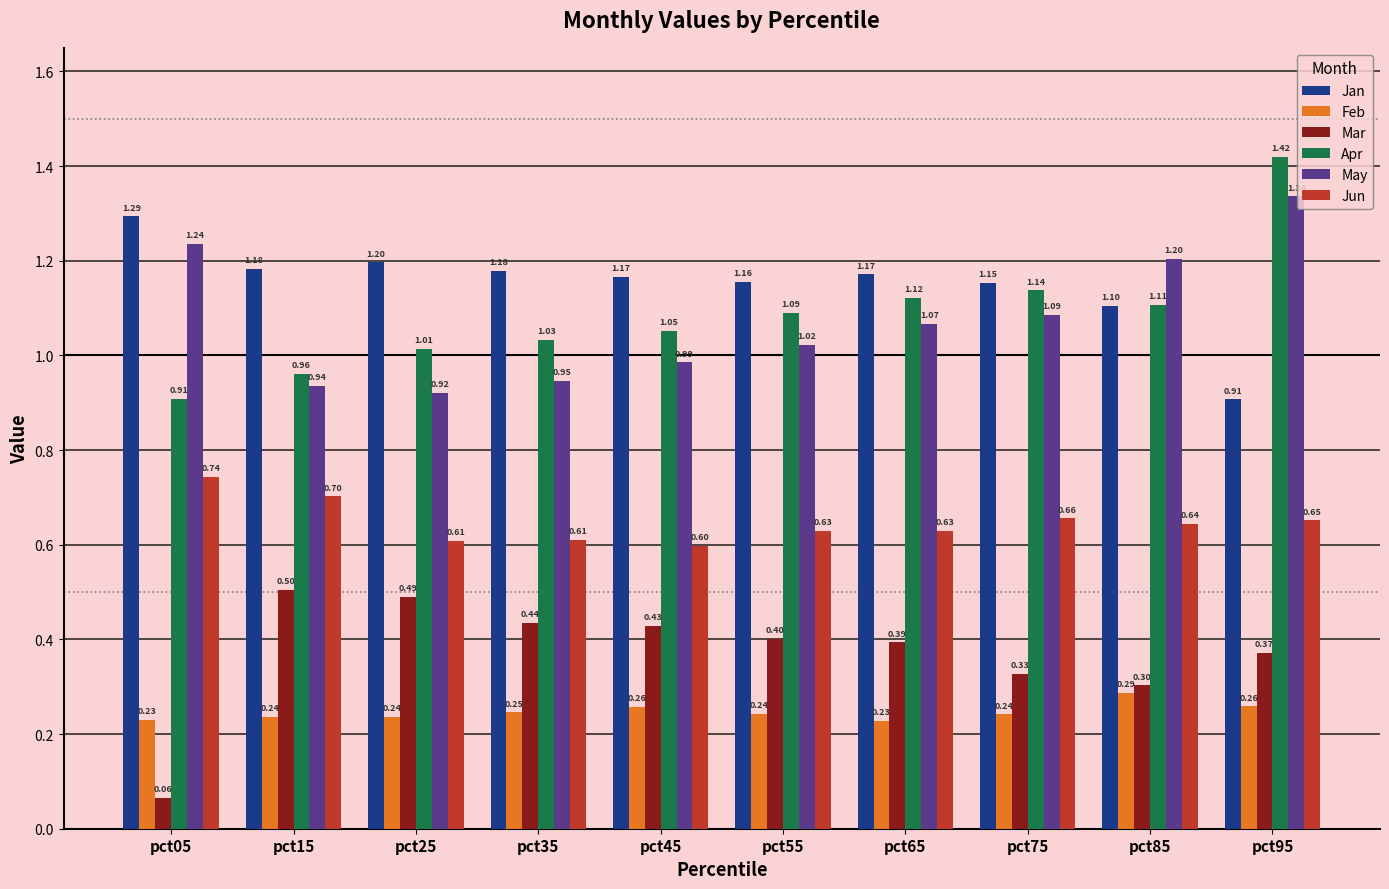

What is the total value across all series at pct35?

4.4